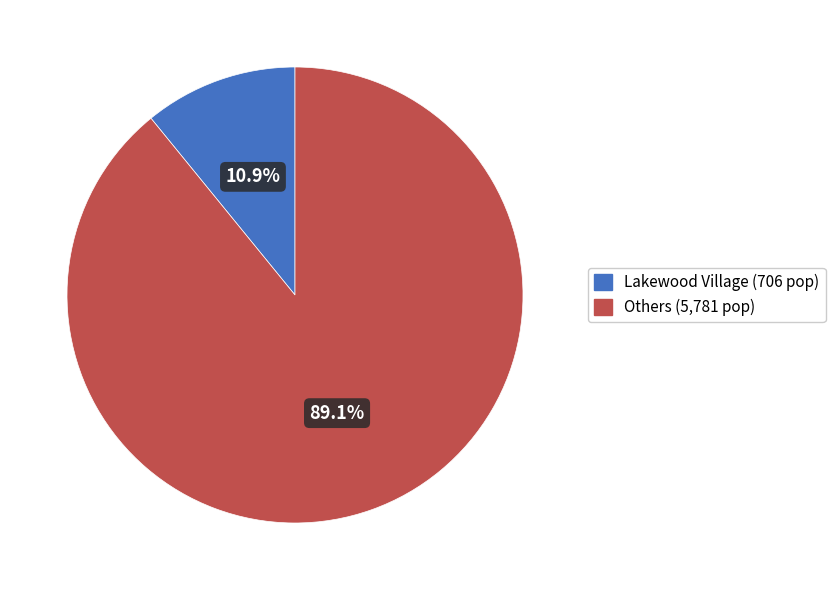

Does any single category account for the majority?

Yes